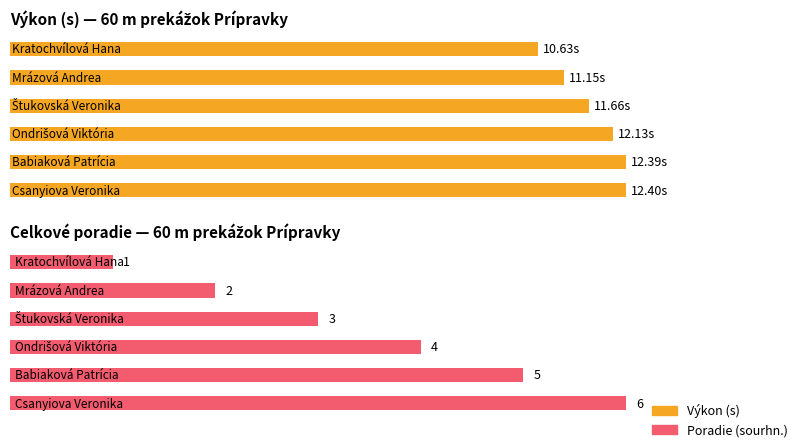

At which category is the sum across all series the highest?

Csanyiova Veronika